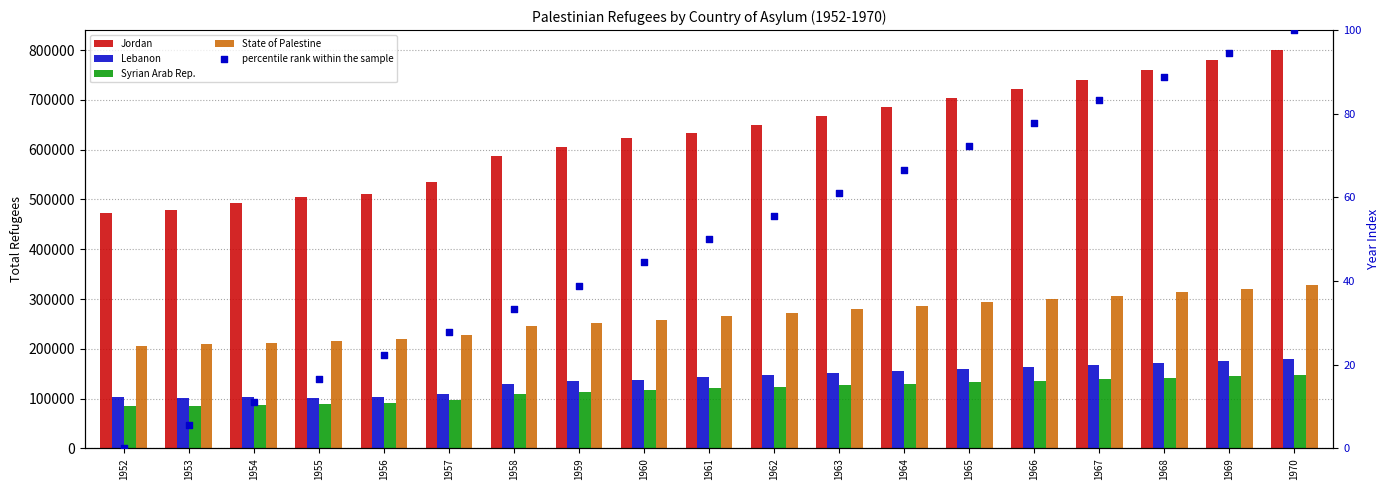

Which series reaches the maximum Y coordinate?

Jordan